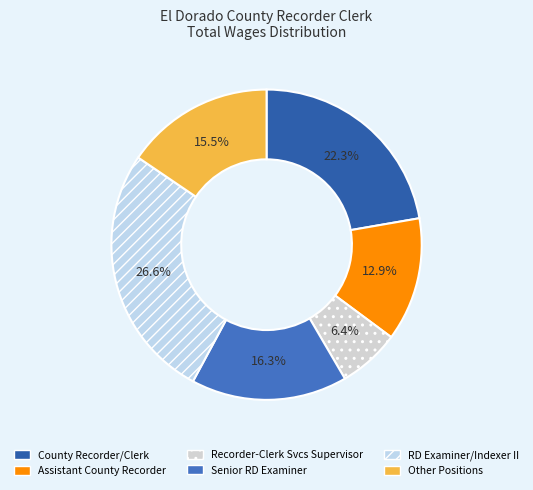

Rank the categories by value from highest to lowest.

RD Examiner/Indexer II, County Recorder/Clerk, Senior RD Examiner, Other Positions, Assistant County Recorder, Recorder-Clerk Svcs Supervisor